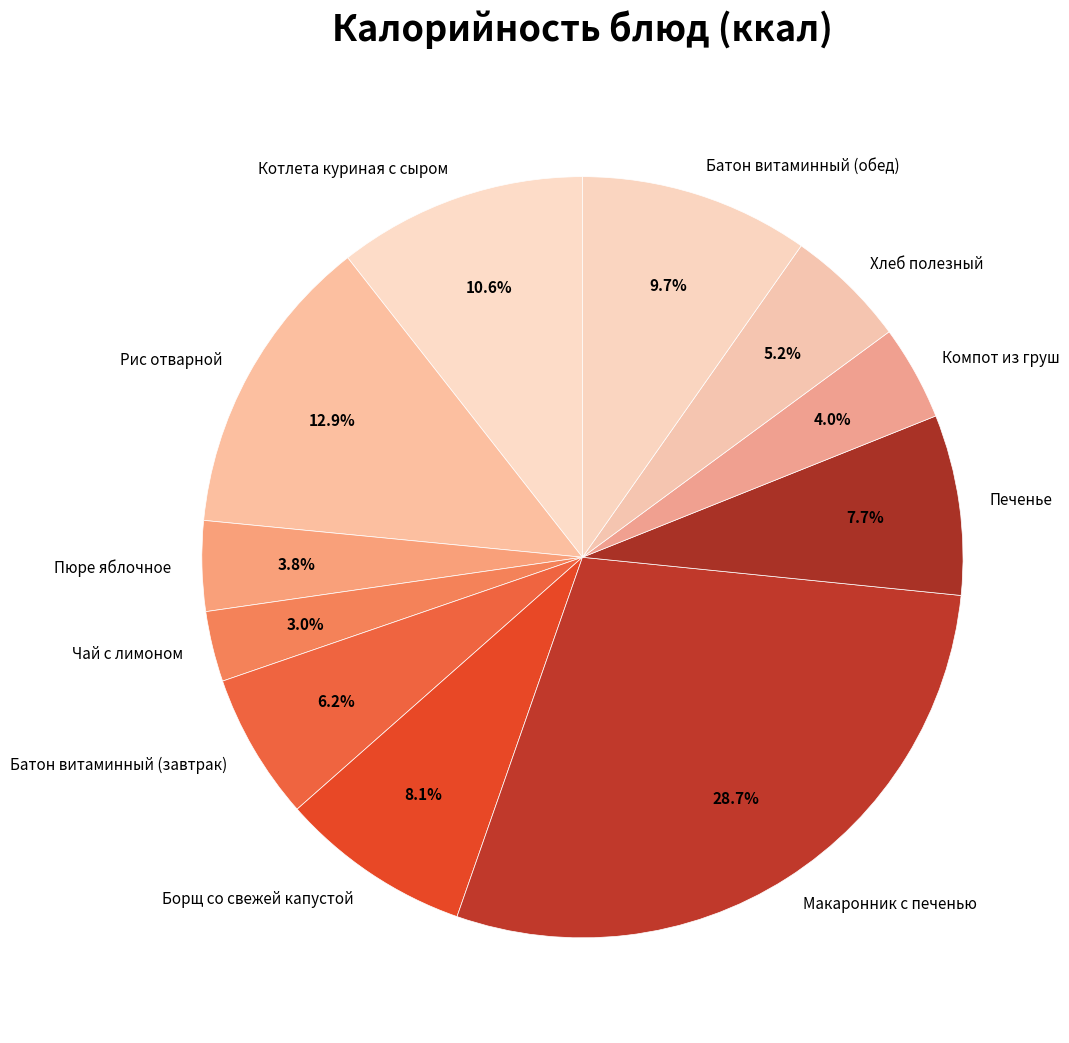

Is Котлета куриная с сыром the majority of the pie?

No